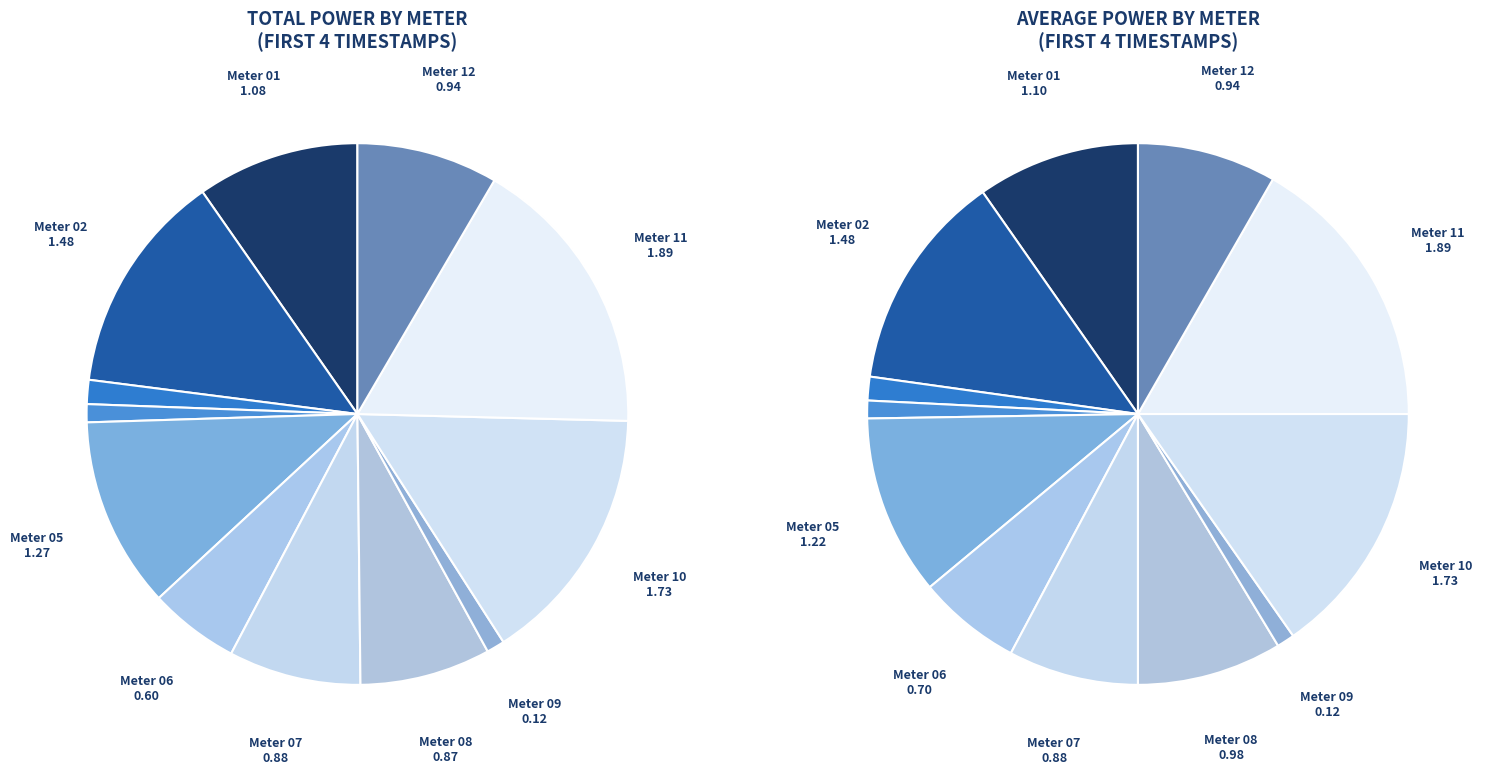

Rank the categories by value from lowest to highest.

04, 09, 03, 06, 08, 07, 12, 01, 05, 02, 10, 11